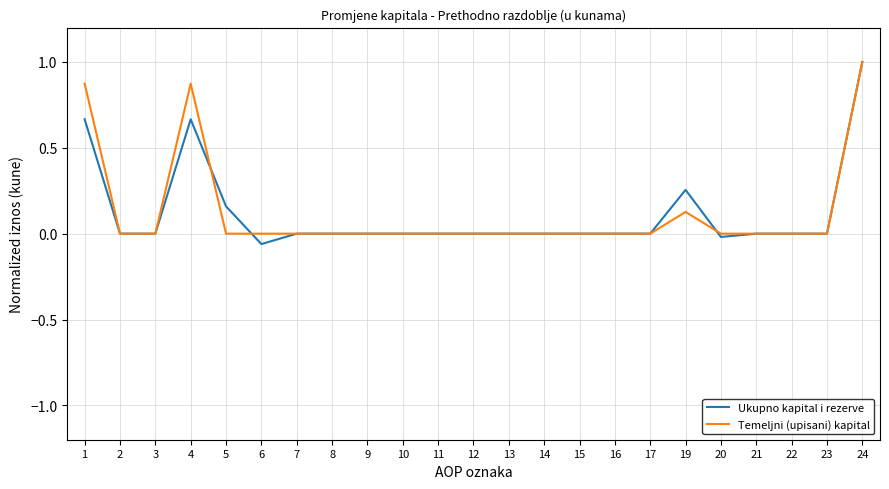

The Temeljni (upisani) kapital series shows 0.0 at 7. True or false?

True